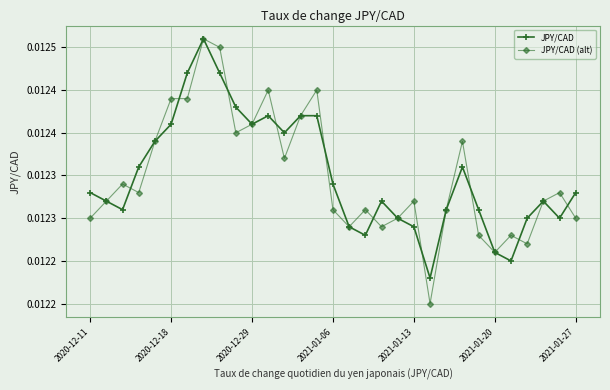

True or false: JPY/CAD has more than 2 points higher than both neighbors.

True